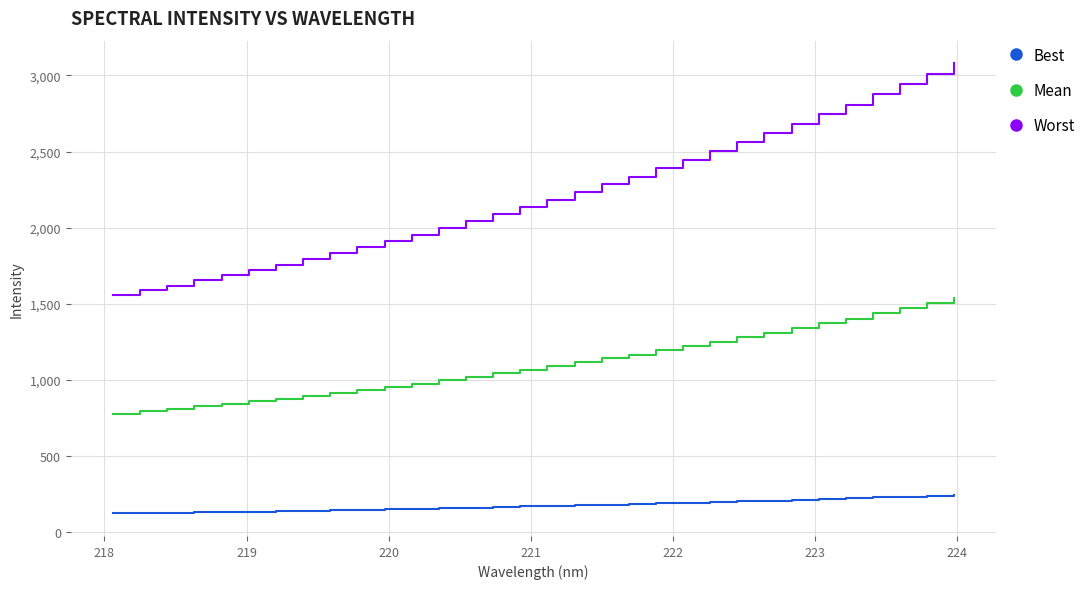

Which series has the largest total across all categories?

Worst